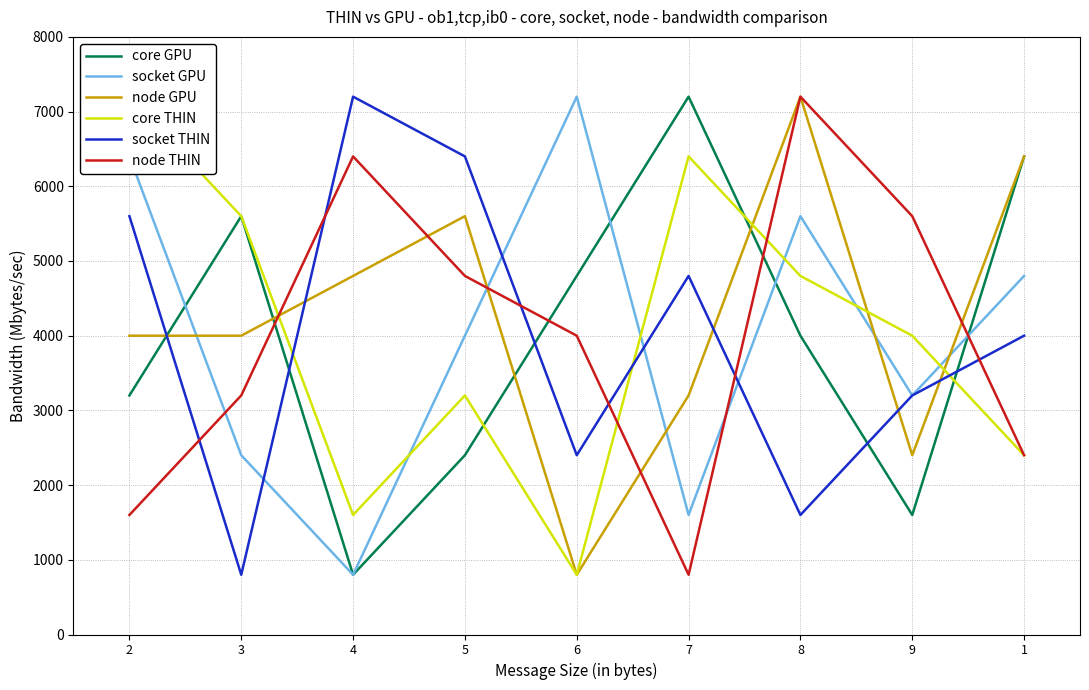

What is the value of the socket THIN point at the 1st from the left?

5600